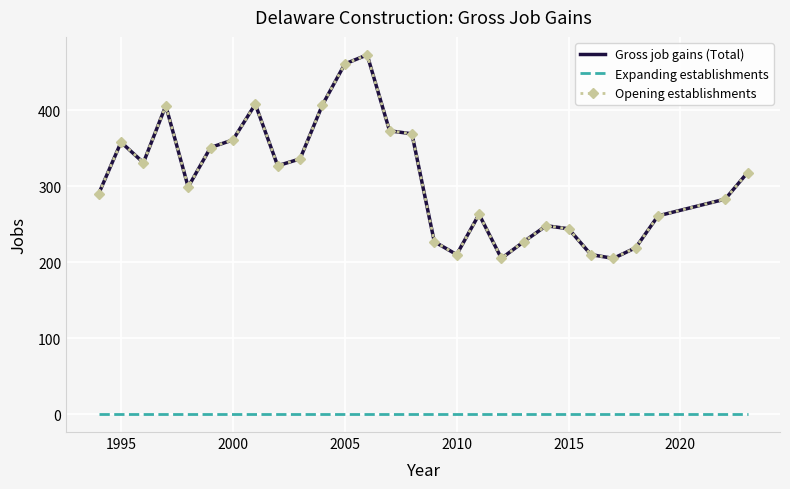

List the series in order of their peak value, highest first.

Gross job gains (Total), Opening establishments, Expanding establishments